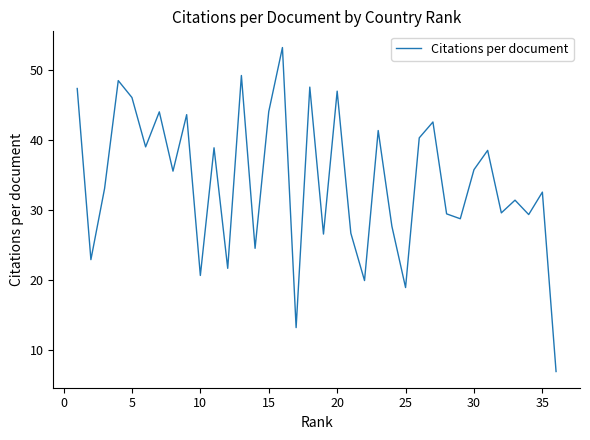

What is the difference between the maximum and minimum values?

46.3